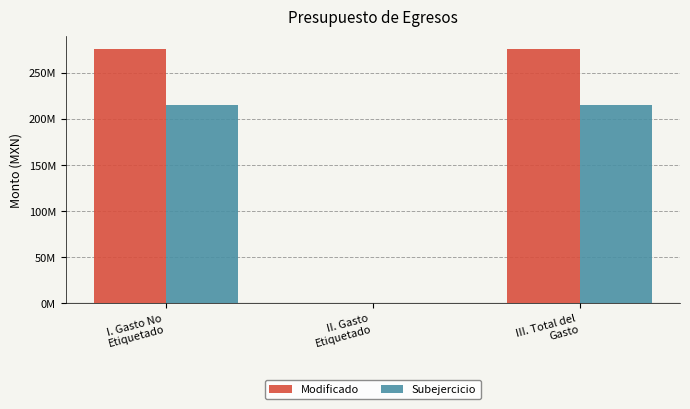

What are all the series names shown in the legend?

Modificado, Subejercicio